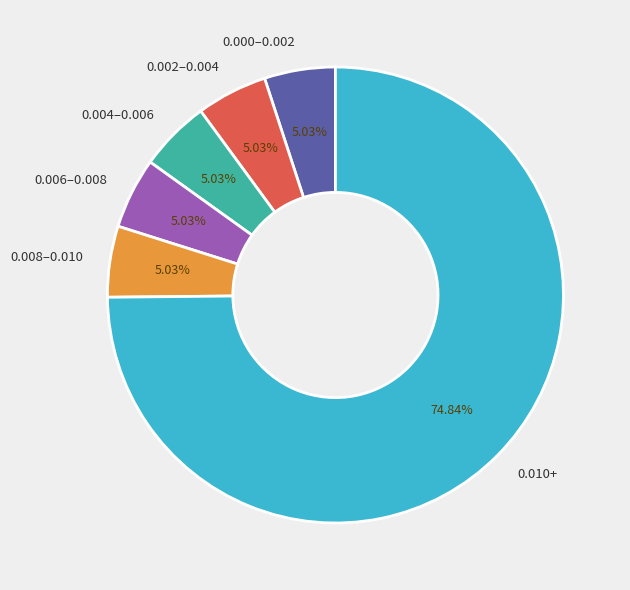

Approximately how many times larger is the value at 0.010+ compared to 0.008–0.010?

14.9